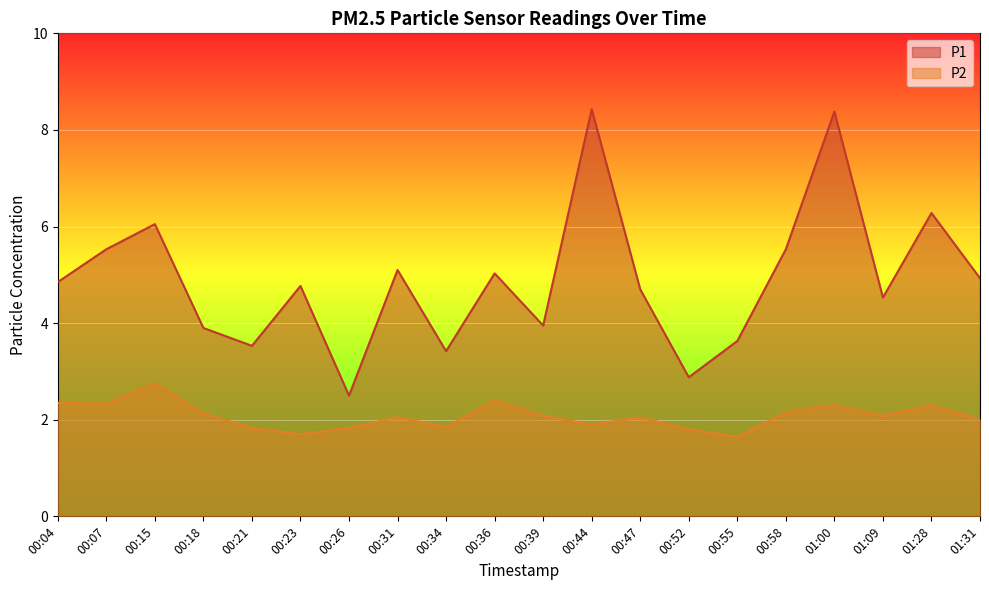

True or false: P2 and P1 cross at least once.

False